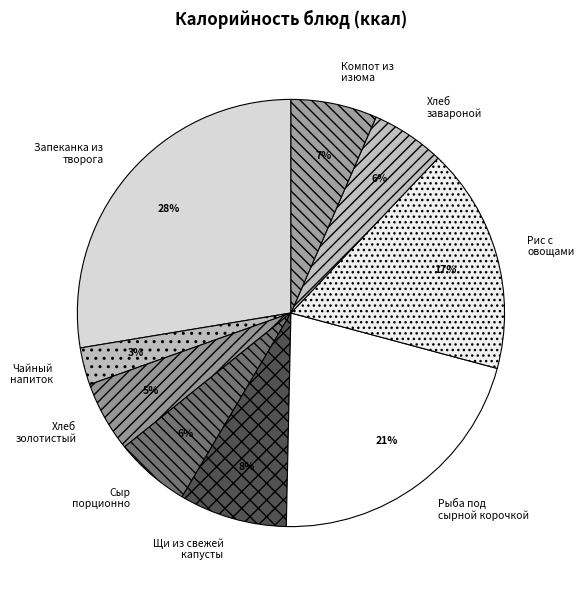

What is the ratio of the value at Щи из свежей капусты to the value at Рыба под сырной корочкой?

0.4